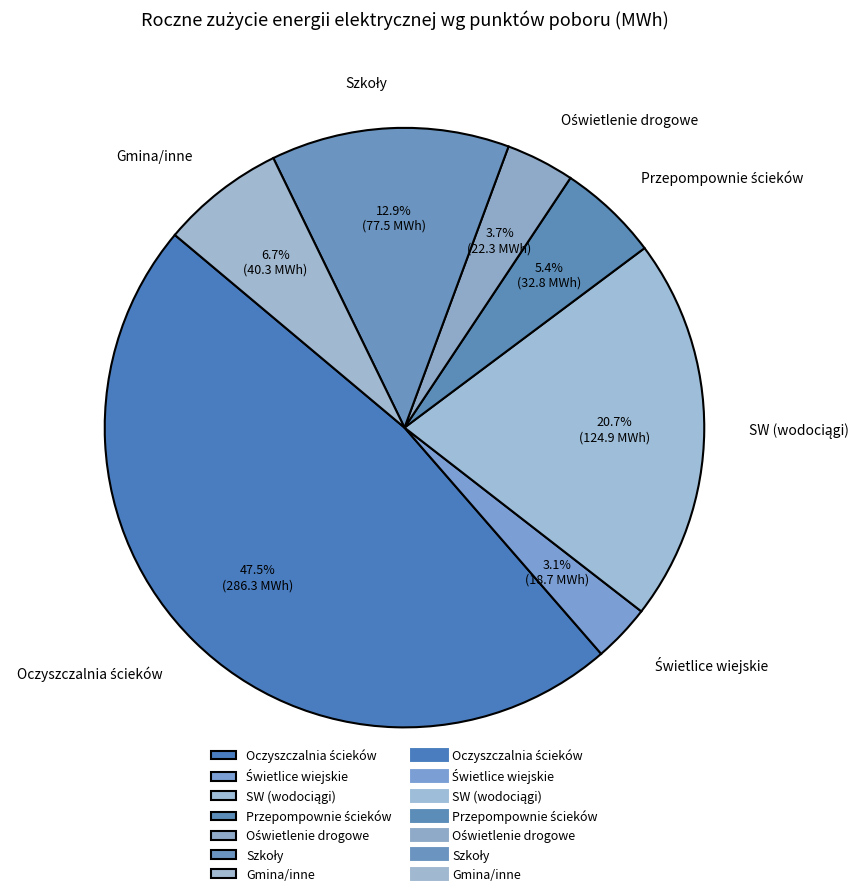

How much of the chart is everything except Gmina/inne?

93.3%